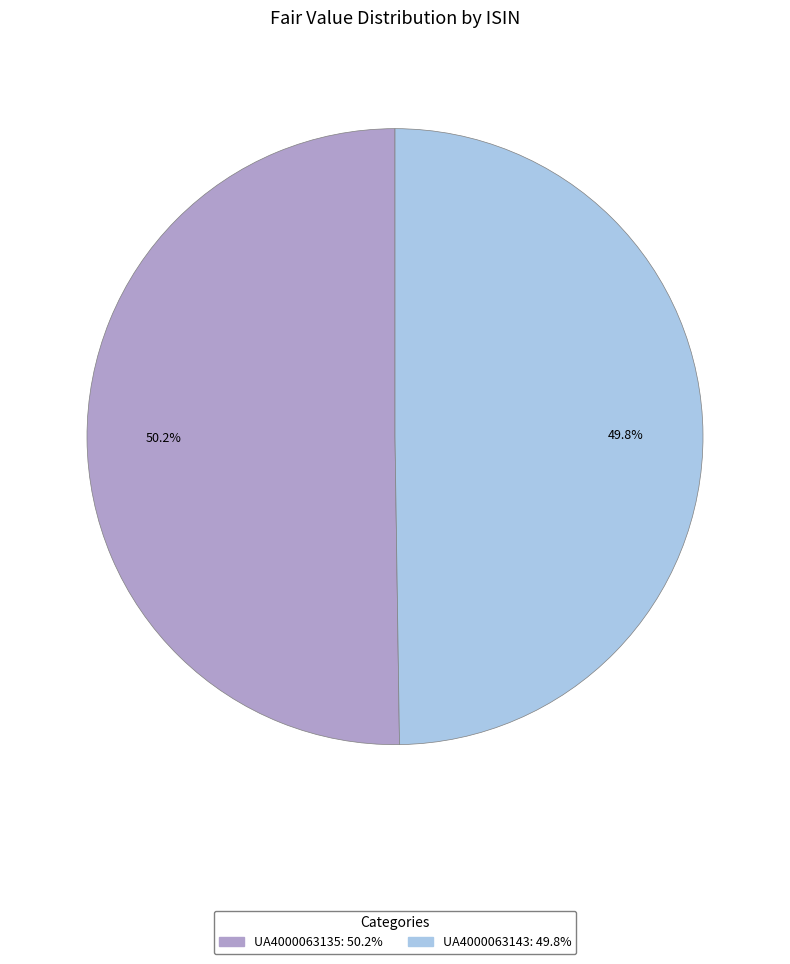

What is the total percentage of UA4000063143 and UA4000063135?

100.0%